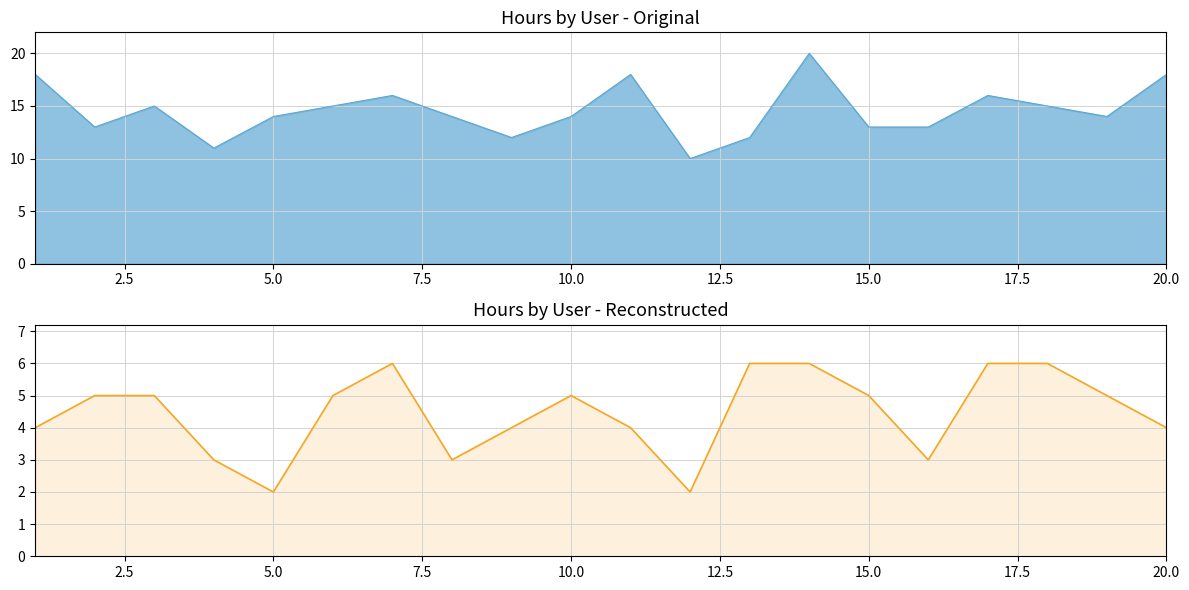

How many interior local valleys (lower than both neighbors) does the data have?

4